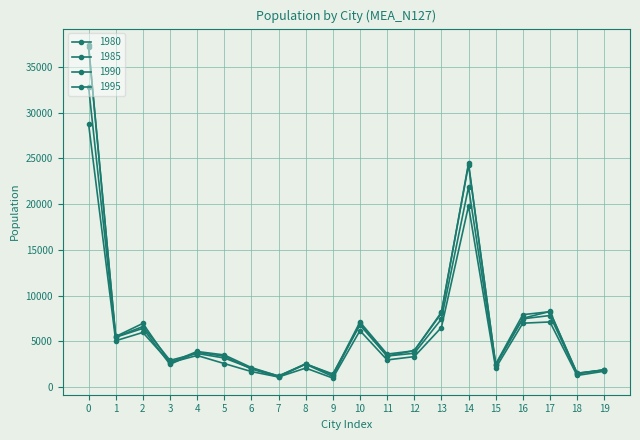

Does the chart have visible grid lines?

Yes